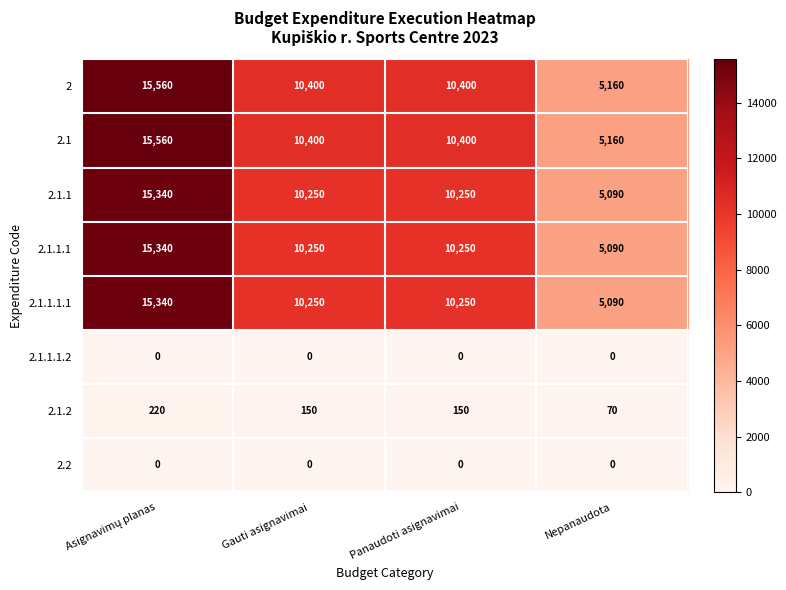

What is the sum of all 2.1.2 values?

590